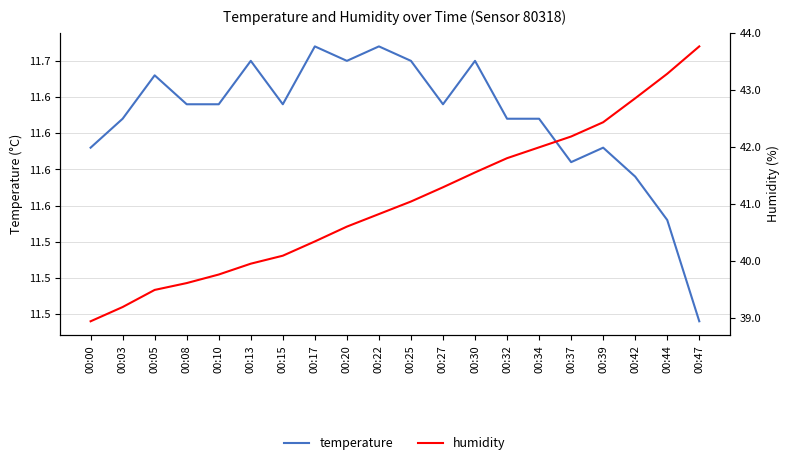

How many data points does each series have?

20